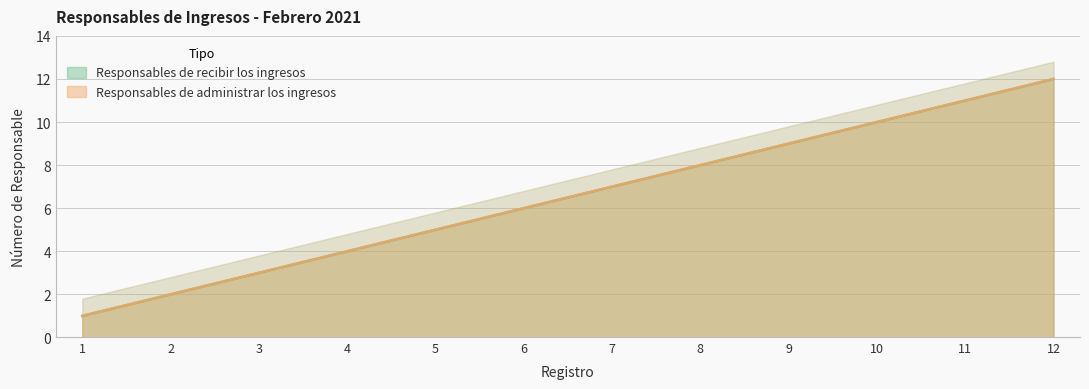

At 12, list the series in order from smallest to largest.

Responsables de recibir los ingresos, Responsables de administrar los ingresos